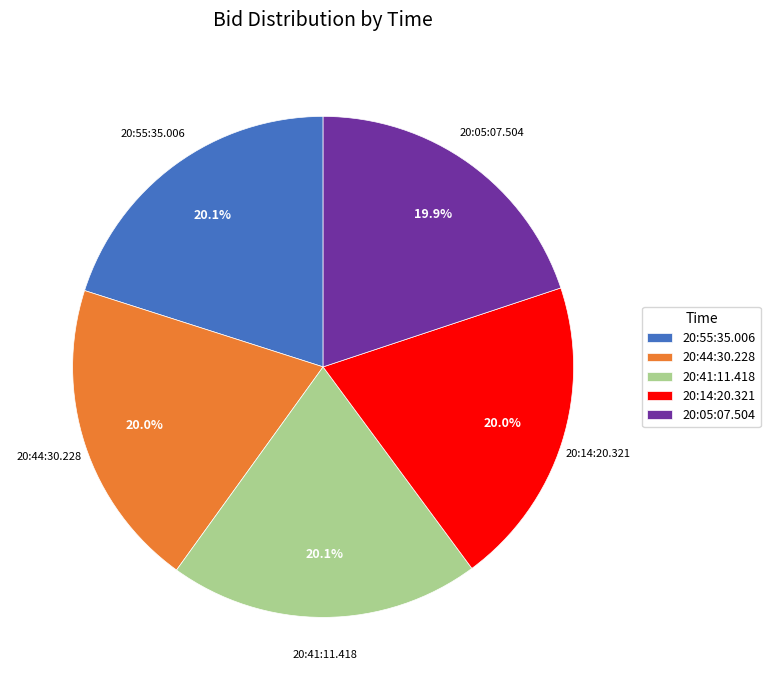

Does any single category account for the majority?

No